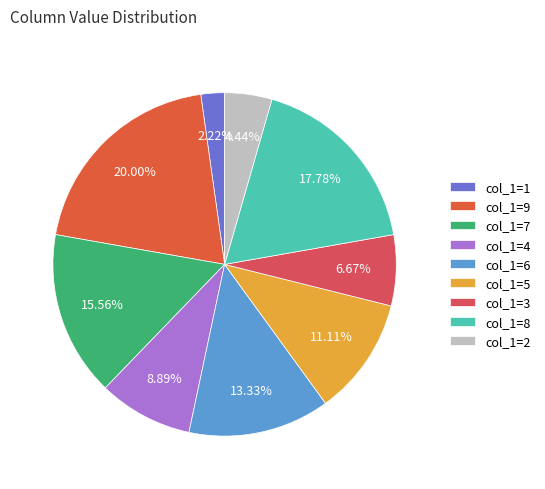

Rank the categories by value from highest to lowest.

col_1=9, col_1=8, col_1=7, col_1=6, col_1=5, col_1=4, col_1=3, col_1=2, col_1=1